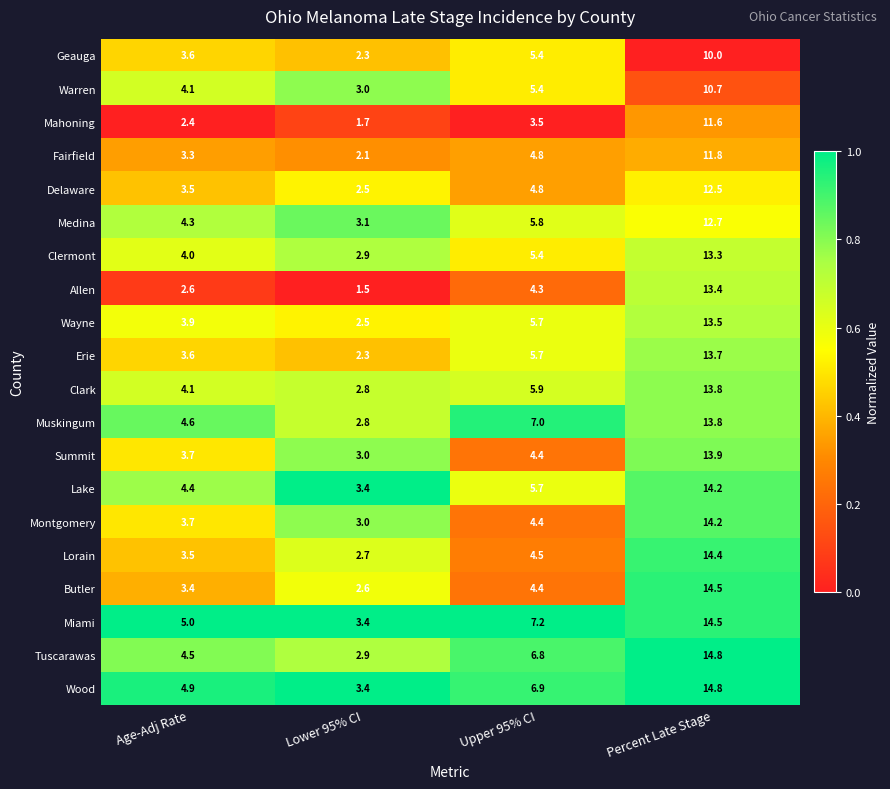

What is the approximate value of Miami at Upper 95% CI?

7.2